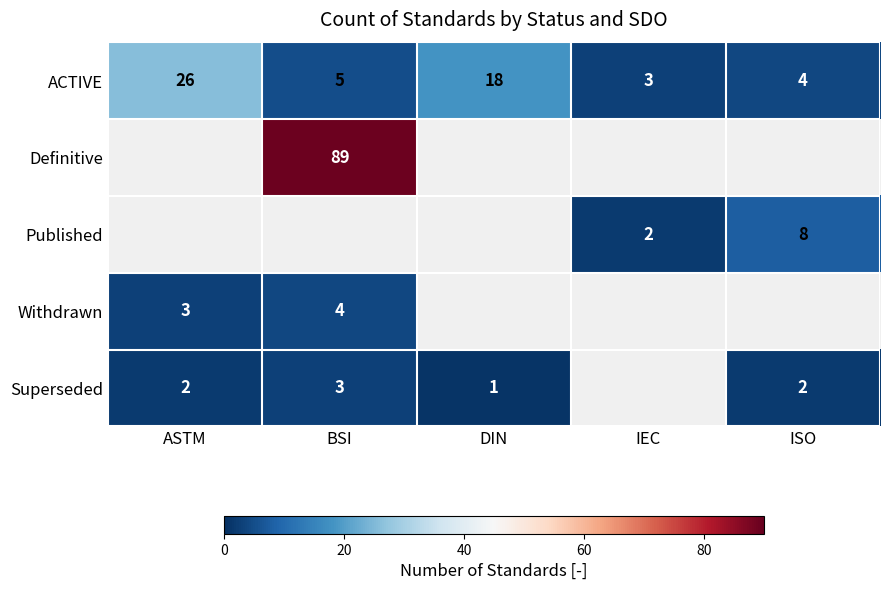

The ACTIVE series shows 4 at DIN. True or false?

False